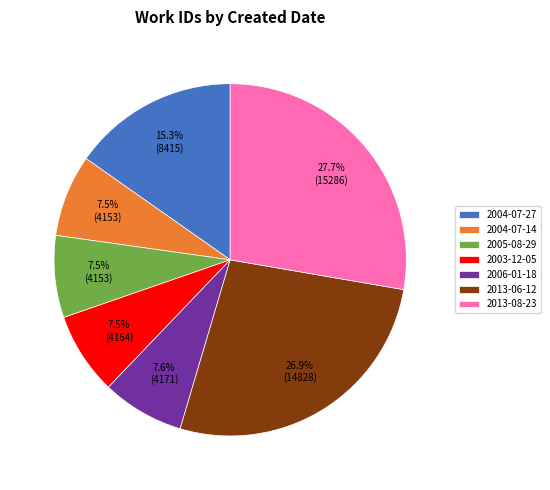

Does any single category account for the majority?

No